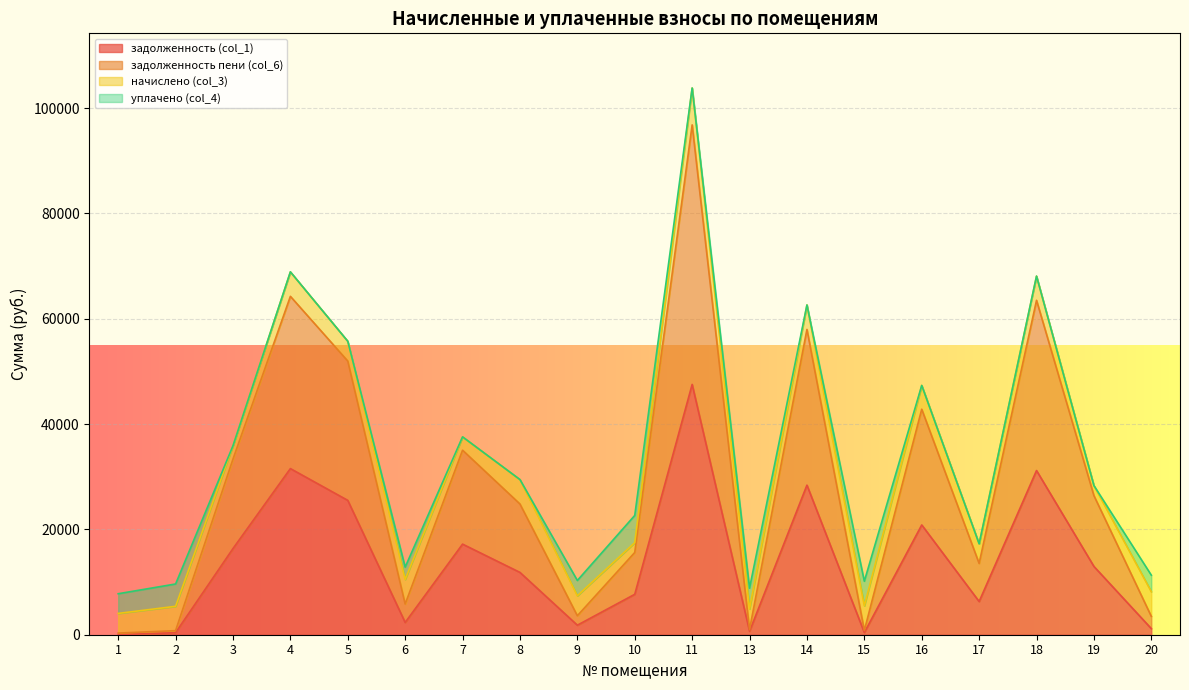

At which label does задолженность пени (col_6) first exceed 24825?

3